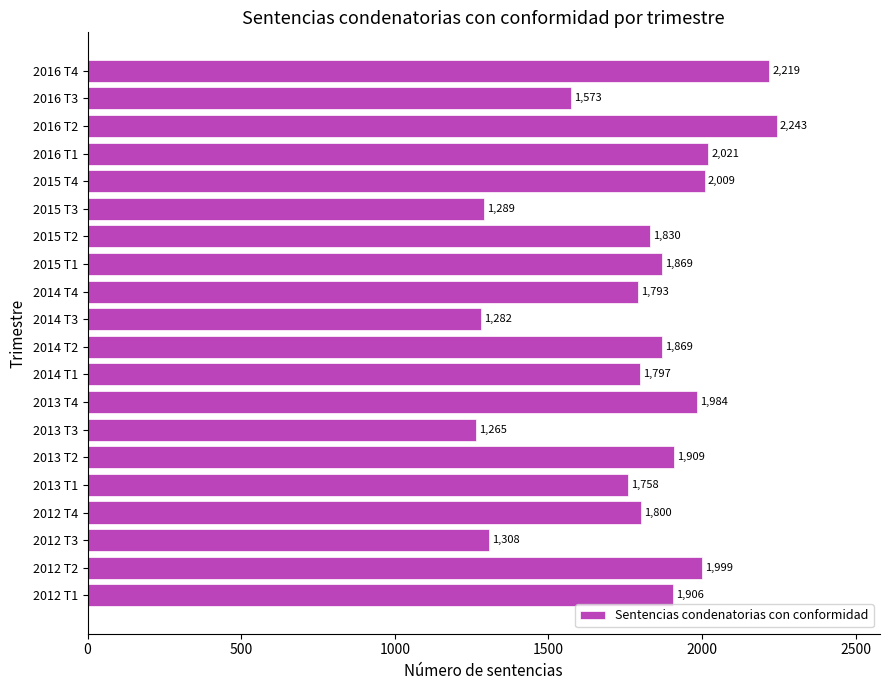

Which has a higher value, 2013 T3 or 2016 T4?

2016 T4